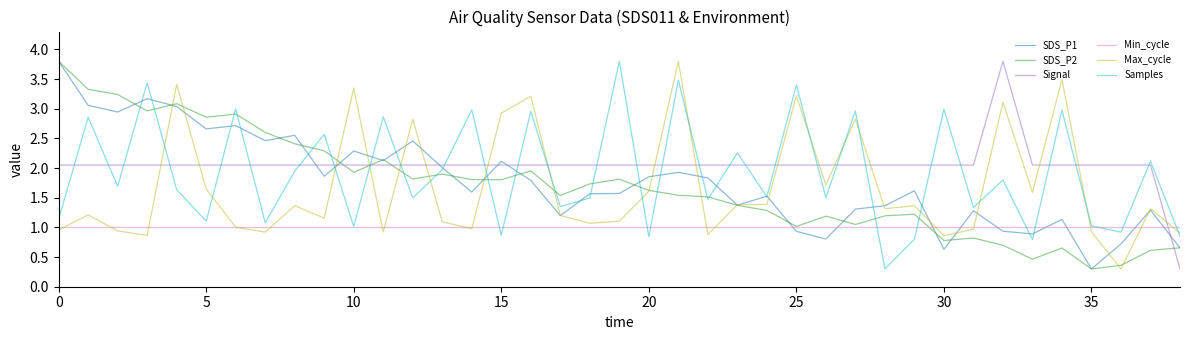

How many lines are shown in the chart?

6